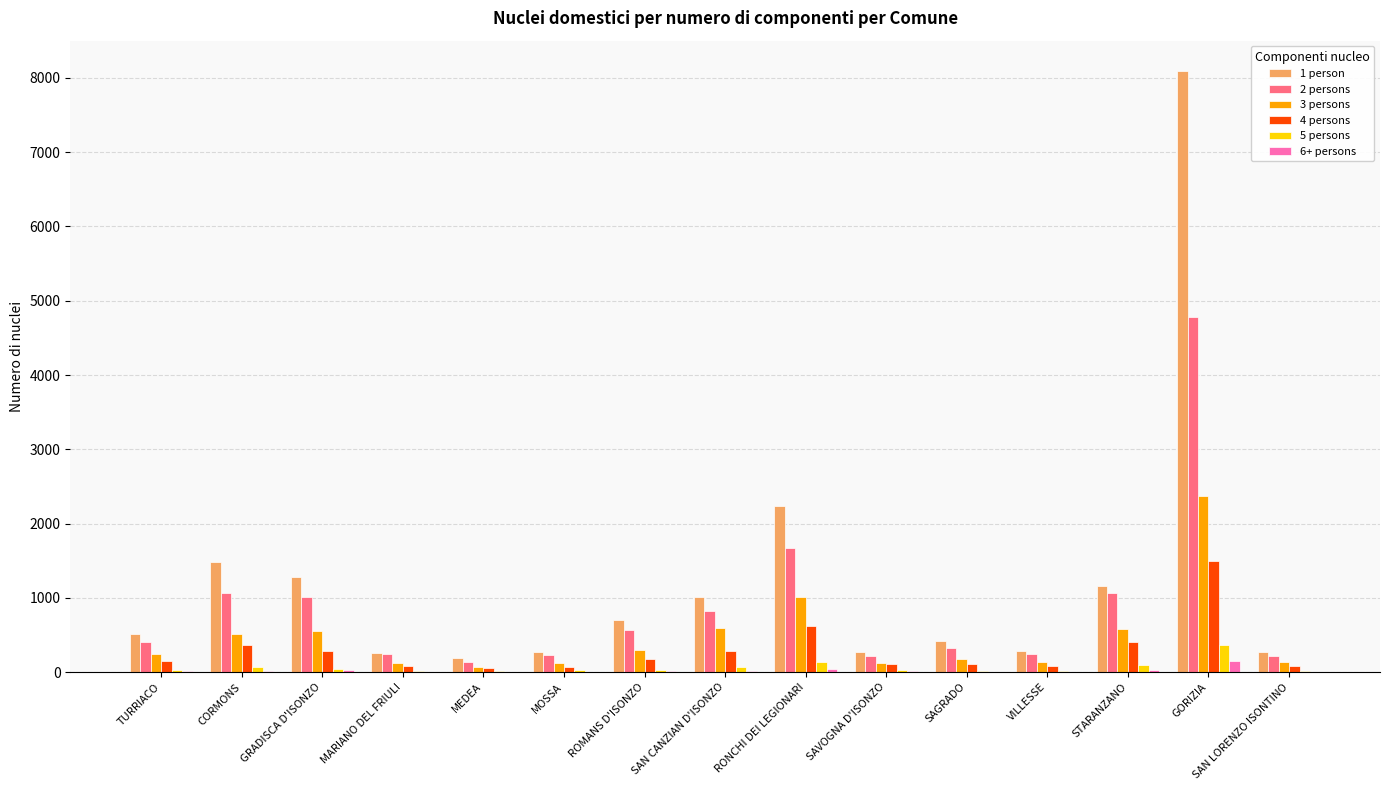

Which series has the largest total across all categories?

1 person